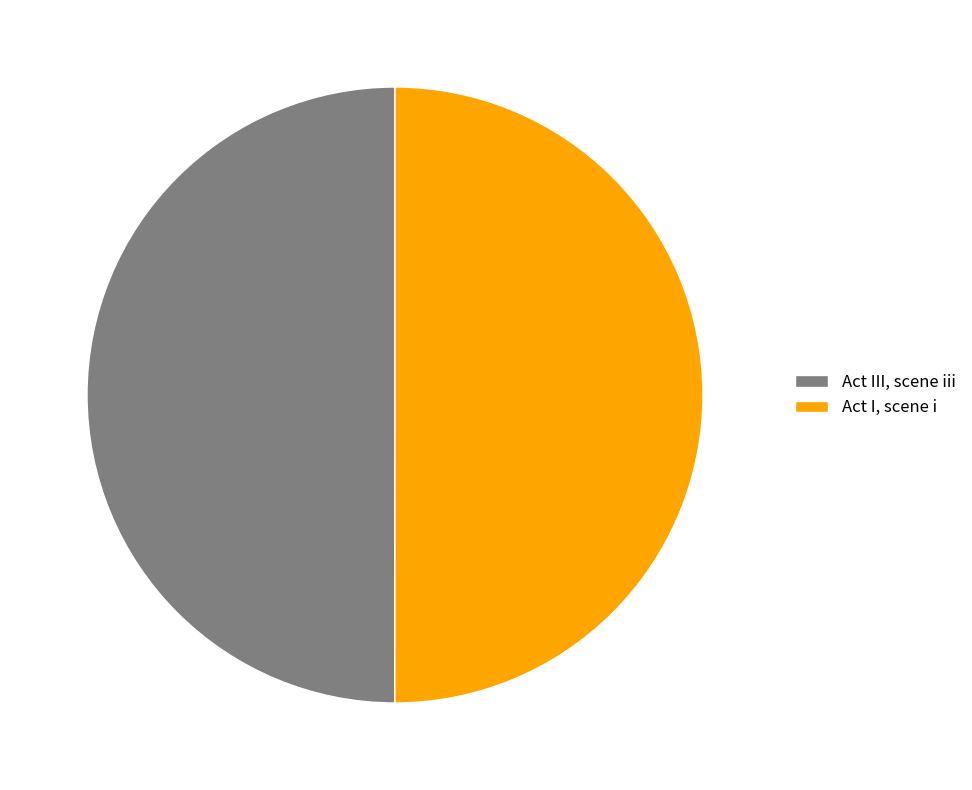

Combined, do Act III, scene iii and Act I, scene i account for over 50%?

Yes